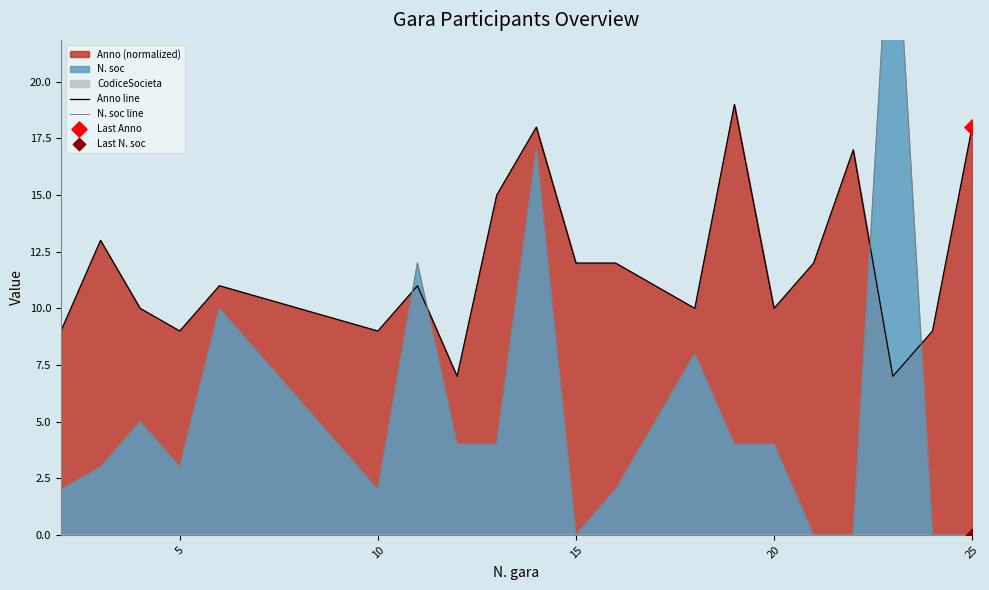

At how many categories does at least one series exceed 23?

1